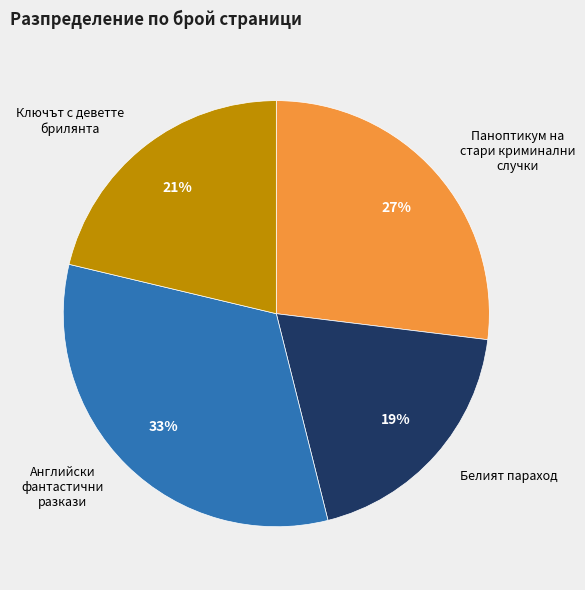

Is there any slice that represents more than half of the pie?

No